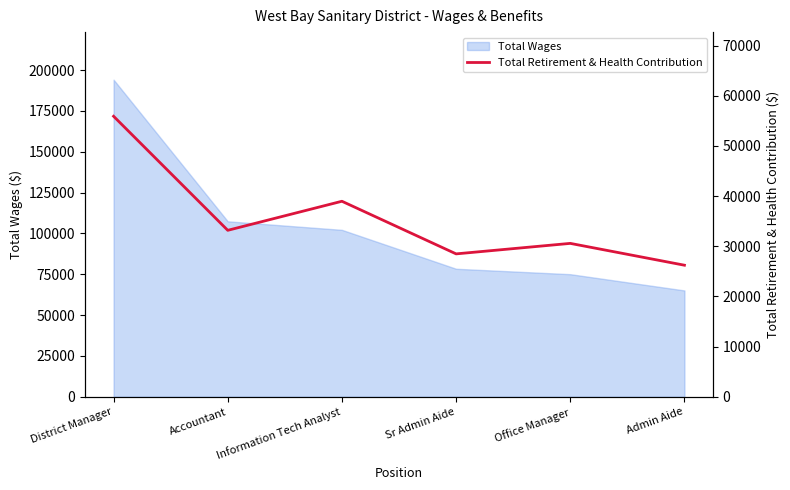

At which label is the value closest to 41060?

Information Tech Analyst